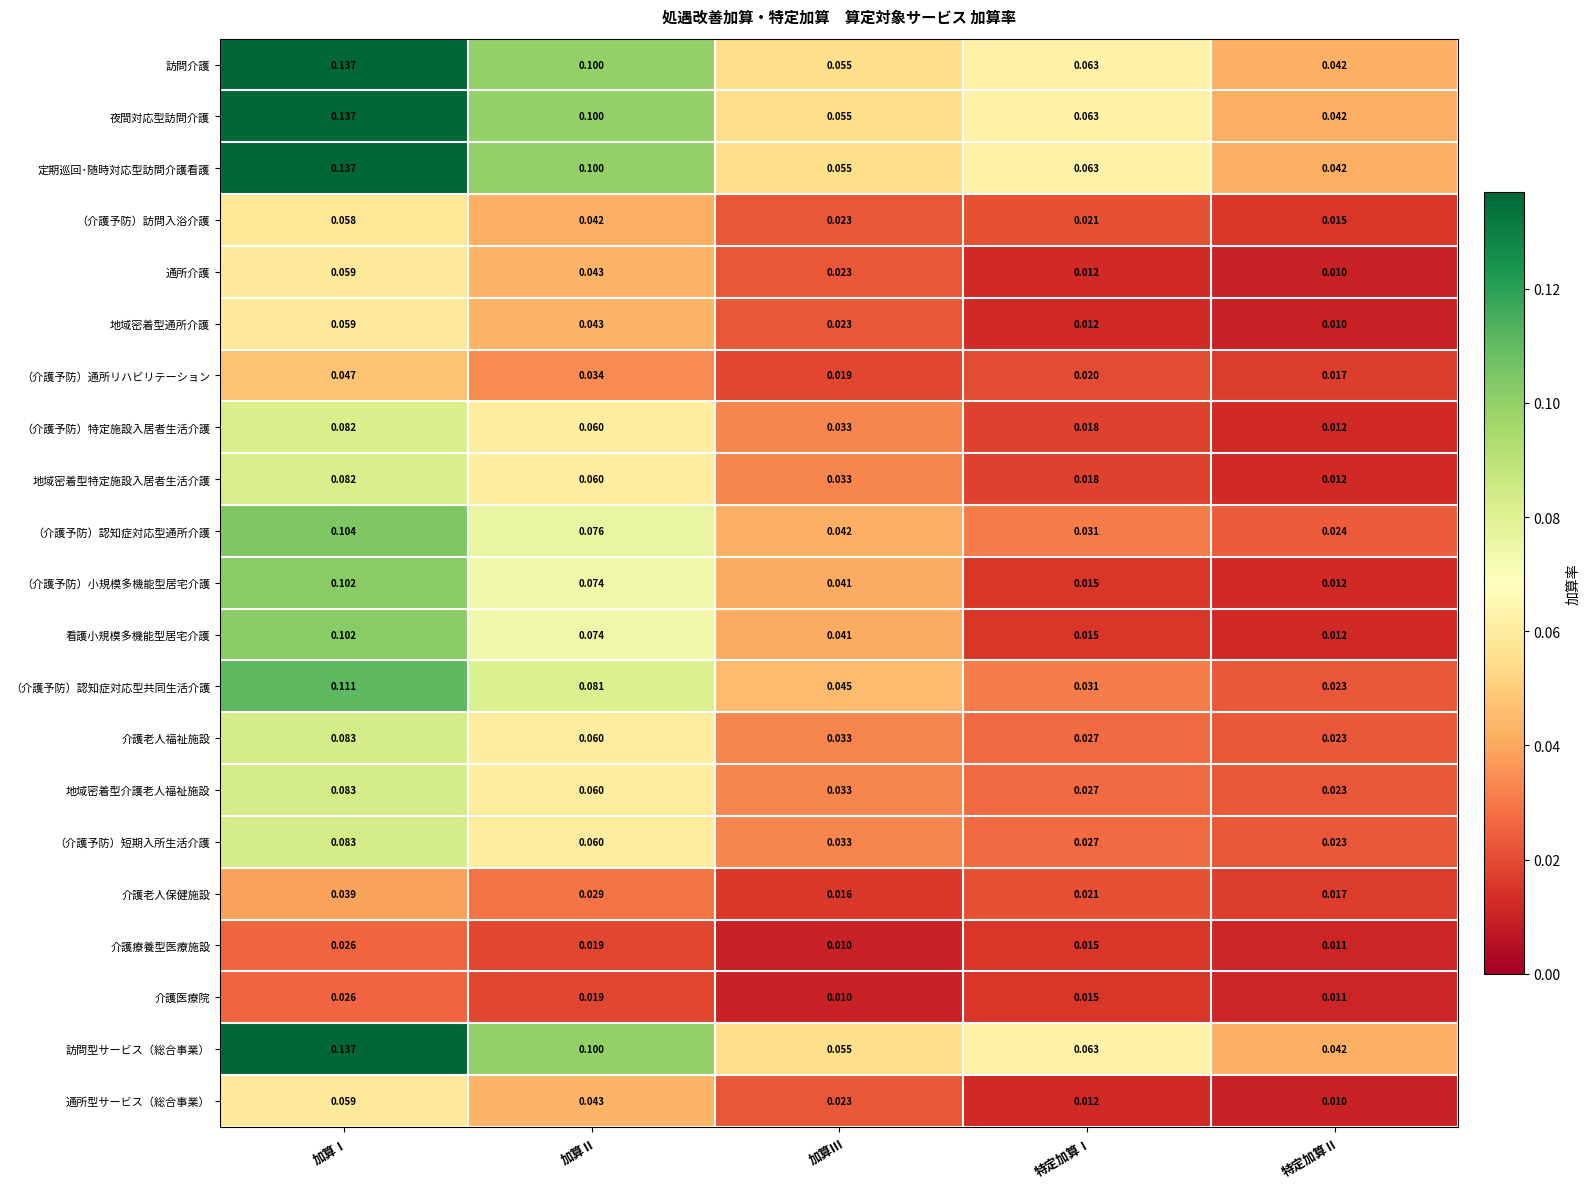

Is the value of （介護予防）訪問入浴介護 at 特定加算Ⅰ greater than the value of 定期巡回･随時対応型訪問介護看護 at 加算Ⅱ?

No